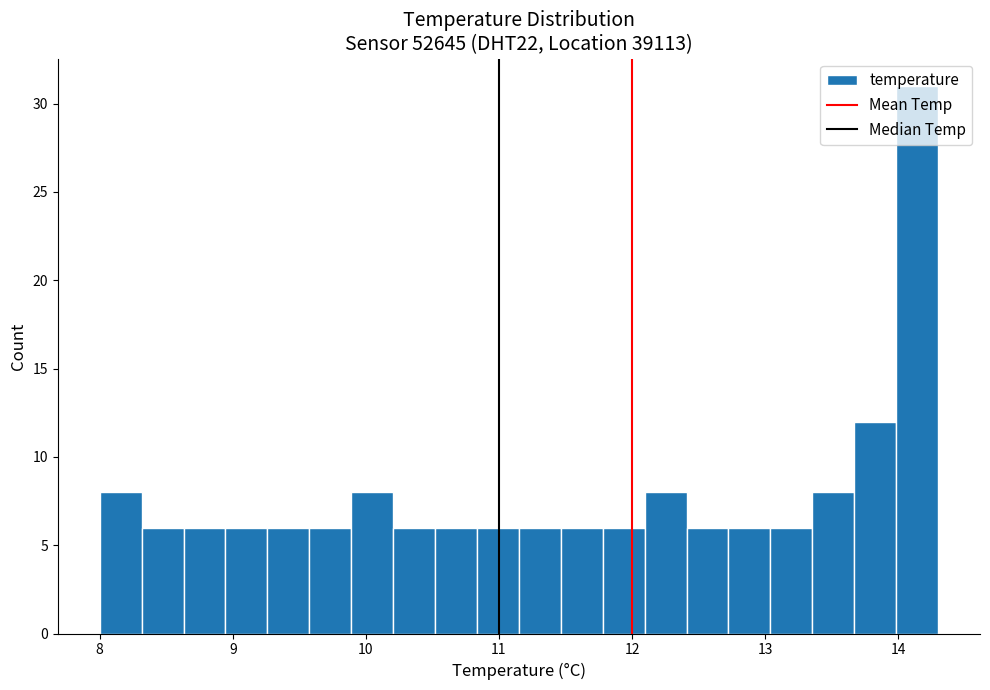

Around what value on the x-axis is the tallest bar? Give the approximate position of its centre, as read against the axis.

14.1